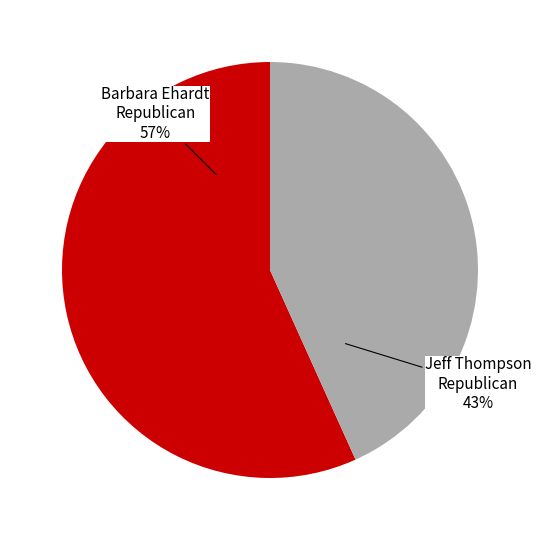

Is there a majority slice in this chart?

Yes